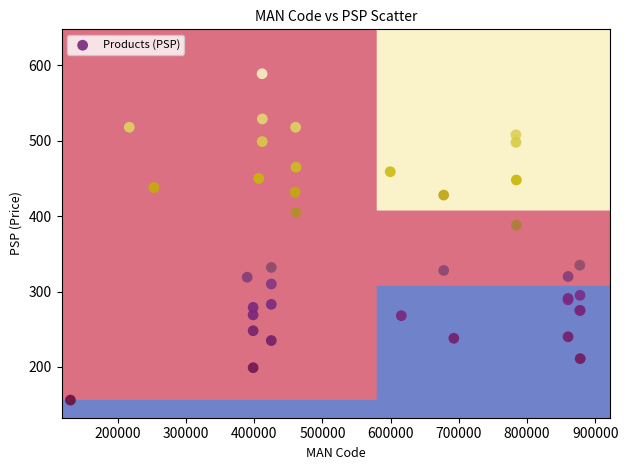

What Y value in the scatter plot is closest to 372?

388